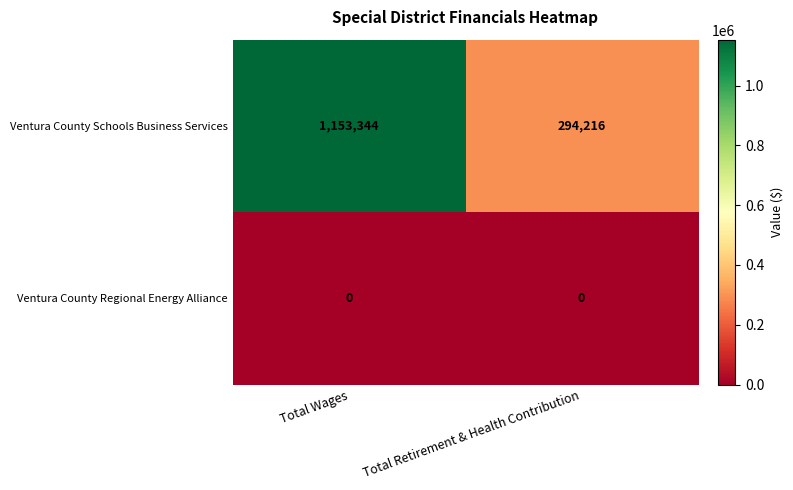

Which series changed the most between Total Wages and Total Retirement & Health Contribution?

Ventura County Schools Business Services